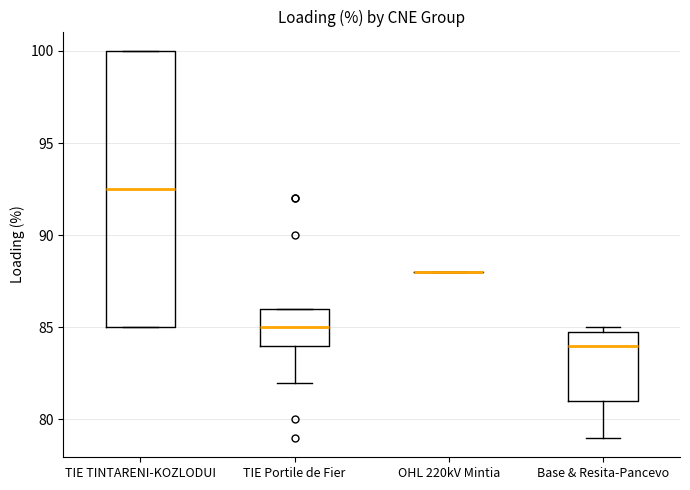

Which box is the tallest, from its lower edge to its upper edge?

TIE TINTARENI-KOZLODUI